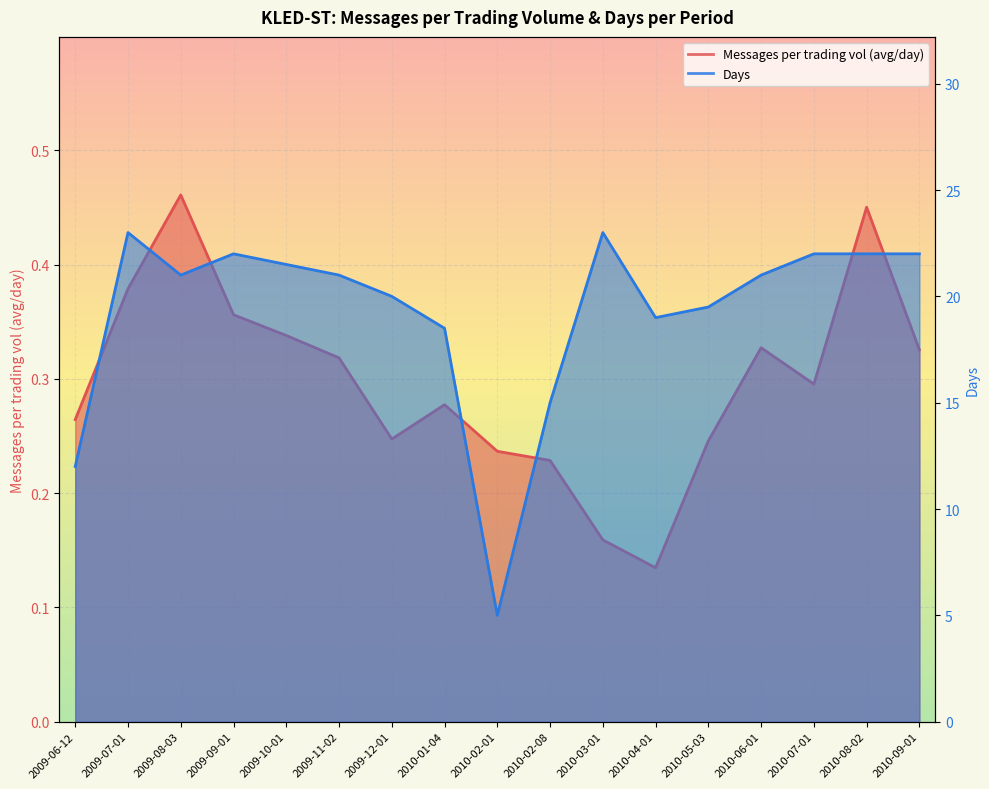

Reading left to right, extract all data points from this chart.

Messages per trading vol (avg/day): 2009-06-12=0.3	2009-07-01=0.4	2009-08-03=0.5	2009-09-01=0.4	2009-10-01=0.3	2009-11-02=0.3	2009-12-01=0.2	2010-01-04=0.3	2010-02-01=0.2	2010-02-08=0.2	2010-03-01=0.2	2010-04-01=0.1	2010-05-03=0.2	2010-06-01=0.3	2010-07-01=0.3	2010-08-02=0.5	2010-09-01=0.3
Days: 2009-06-12=12.0	2009-07-01=23.0	2009-08-03=21.0	2009-09-01=22.0	2009-10-01=21.5	2009-11-02=21.0	2009-12-01=20.0	2010-01-04=18.5	2010-02-01=5.0	2010-02-08=15.0	2010-03-01=23.0	2010-04-01=19.0	2010-05-03=19.5	2010-06-01=21.0	2010-07-01=22.0	2010-08-02=22.0	2010-09-01=22.0